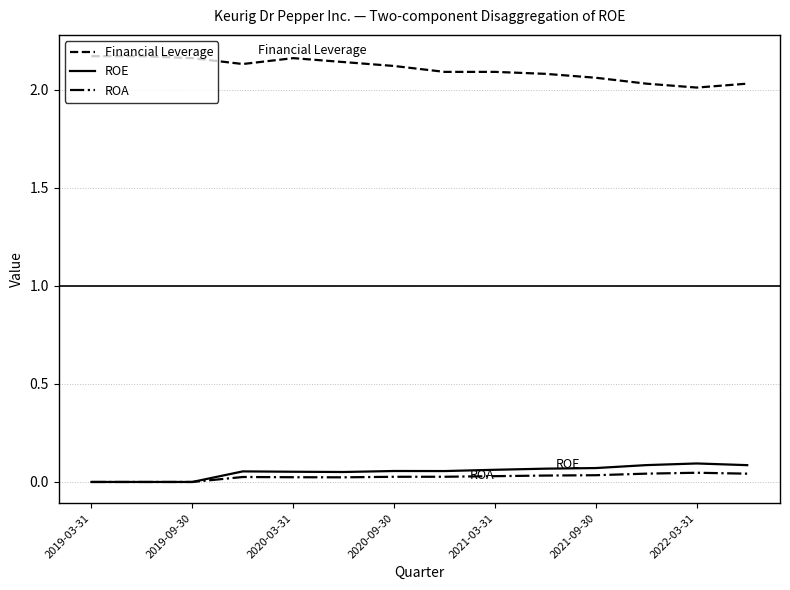

Which series has the largest total across all categories?

Financial Leverage